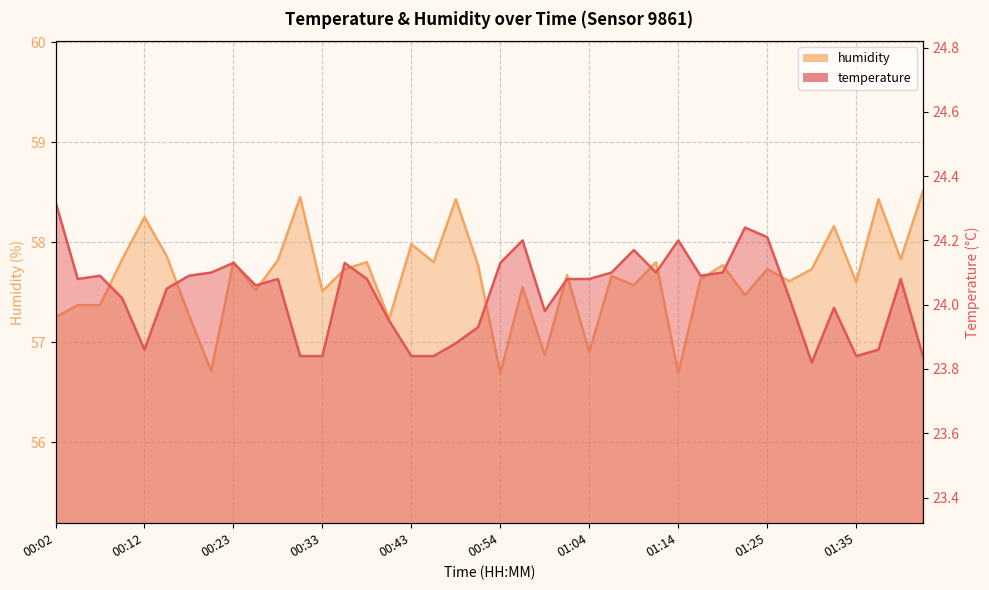

What is the label of the 27th point from the left?

01:09